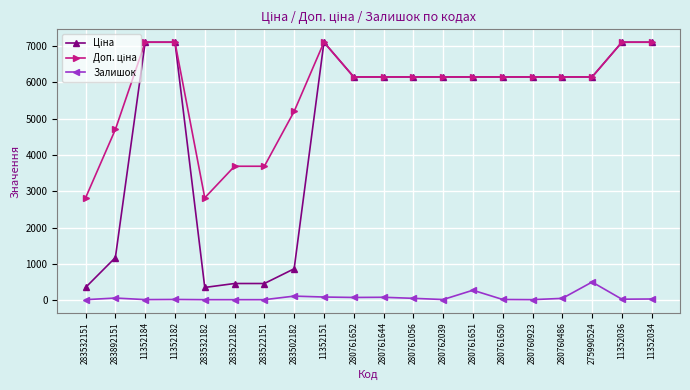

The Залишок series shows 793.6 at 275990524. True or false?

False